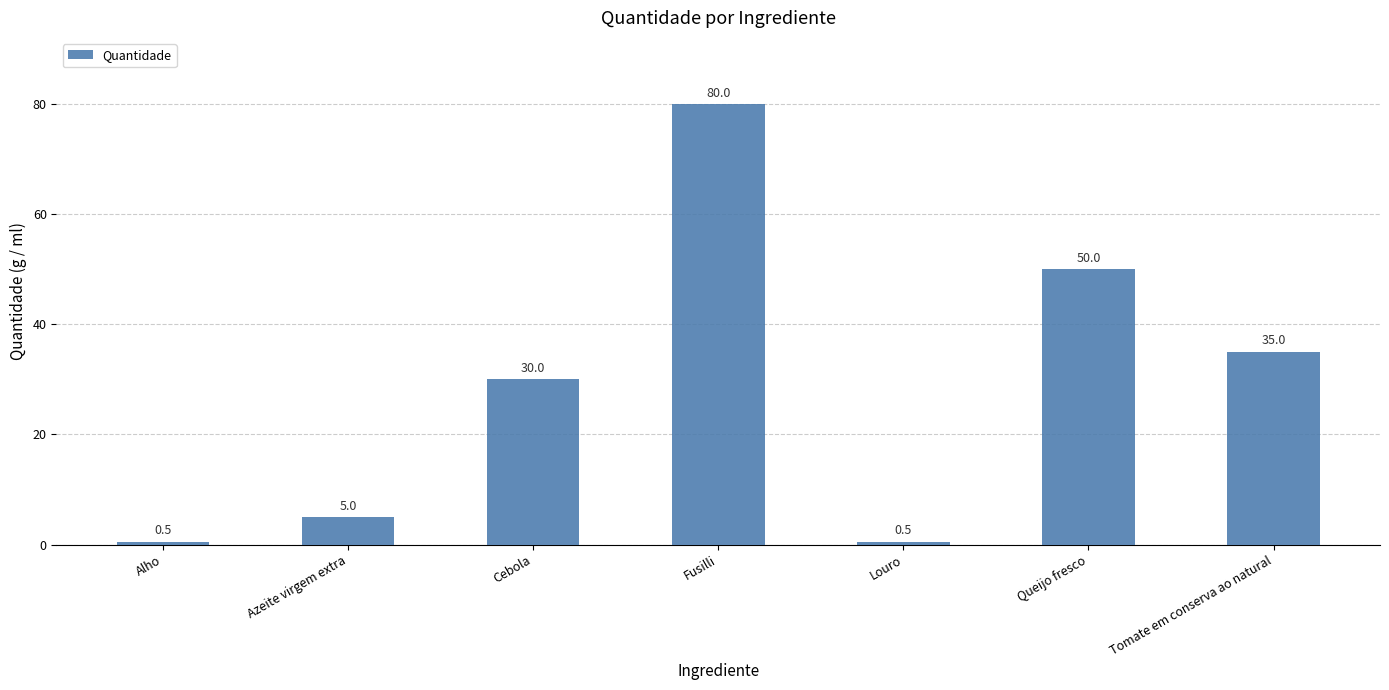

What is the change in value from Azeite virgem extra to Queijo fresco?

+45.0